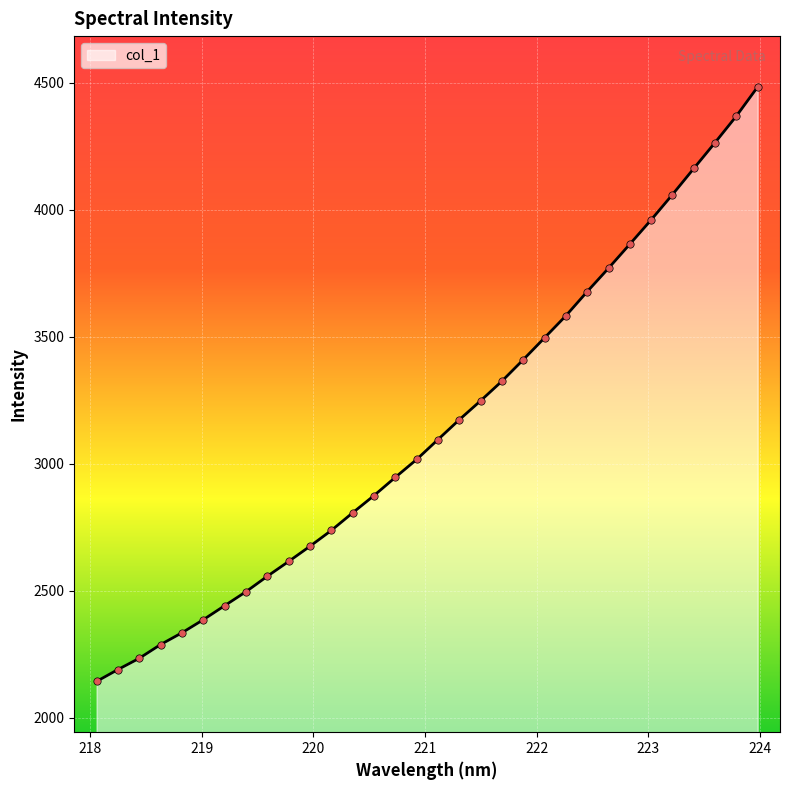

What is the difference between the maximum and minimum values?

2340.5